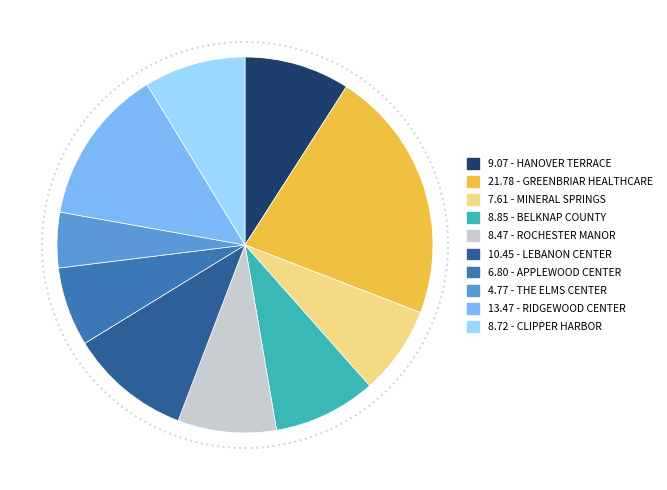

Combined, do 8.72 - CLIPPER HARBOR and 6.80 - APPLEWOOD CENTER account for over 50%?

No